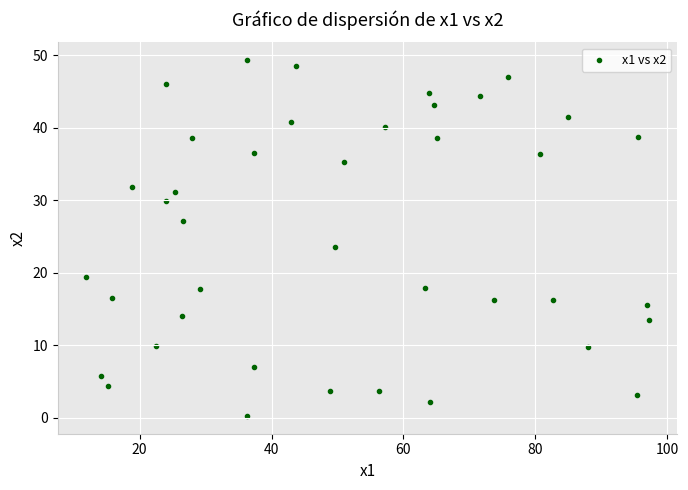

What is the range of Y values (max minus min)?

49.1